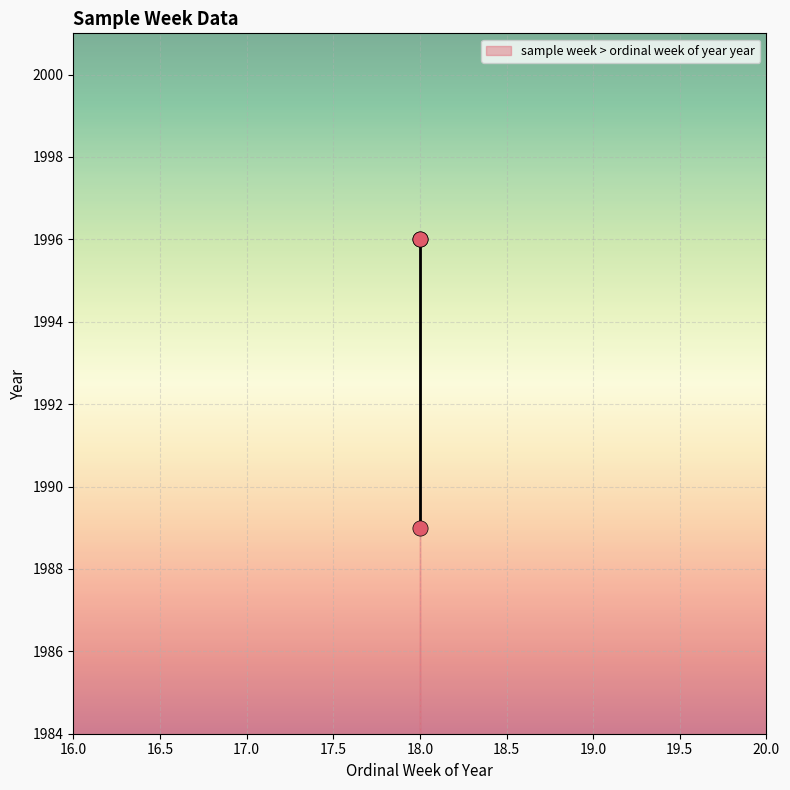

What Y value in the scatter plot is closest to 1992?

1989